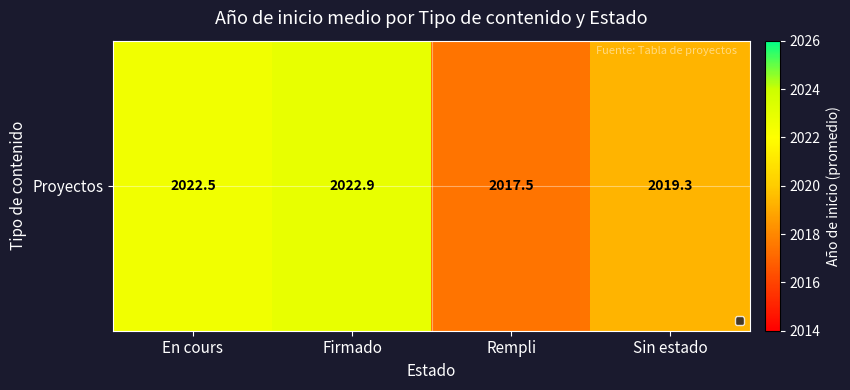

Reading right to left, list all the values displayed in this chart.

2019.3	2017.5	2022.9	2022.5